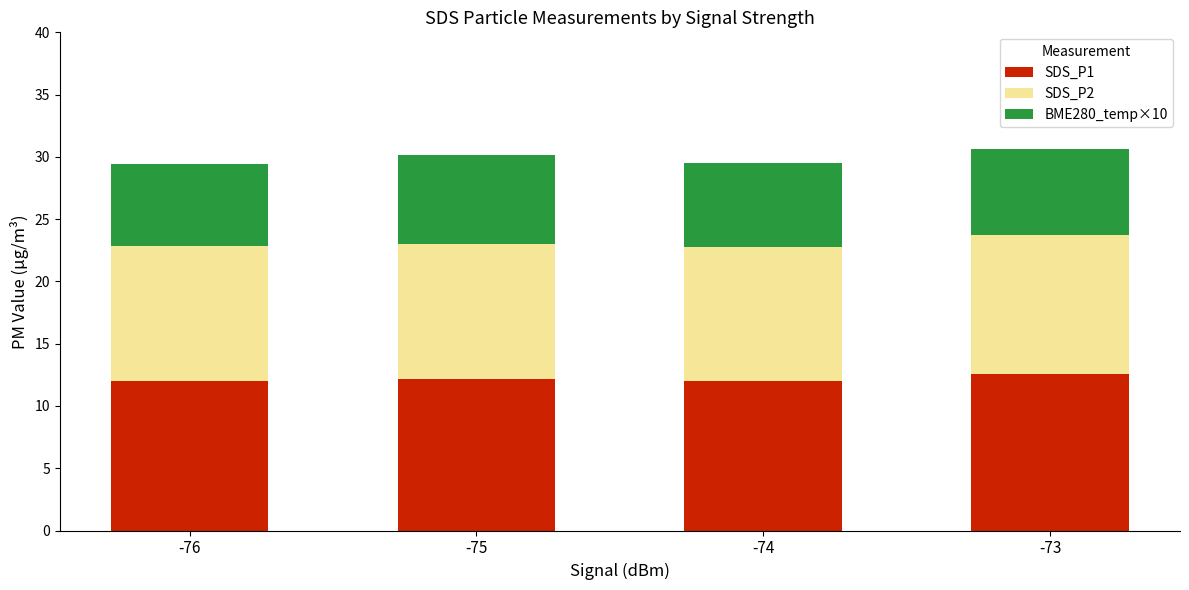

What is the average value of the SDS_P1 series?

12.2